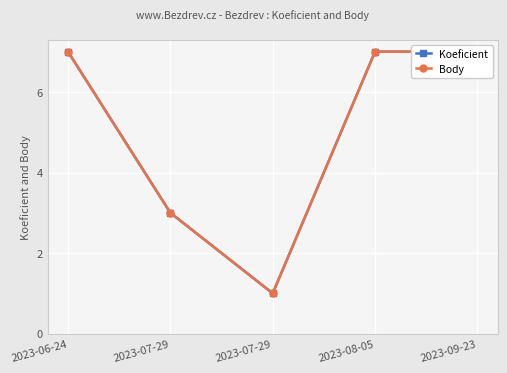

Count the number of categories in the chart.

5